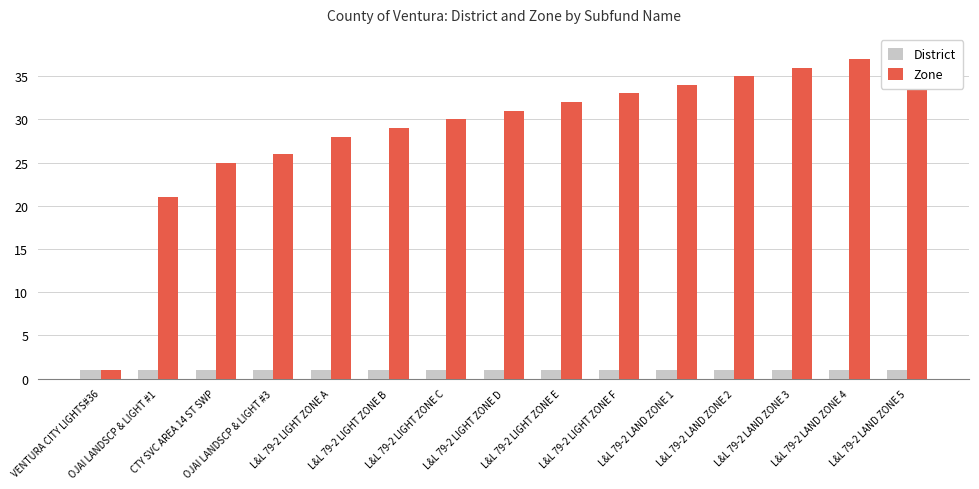

How many data points in Zone are less than 31?

7